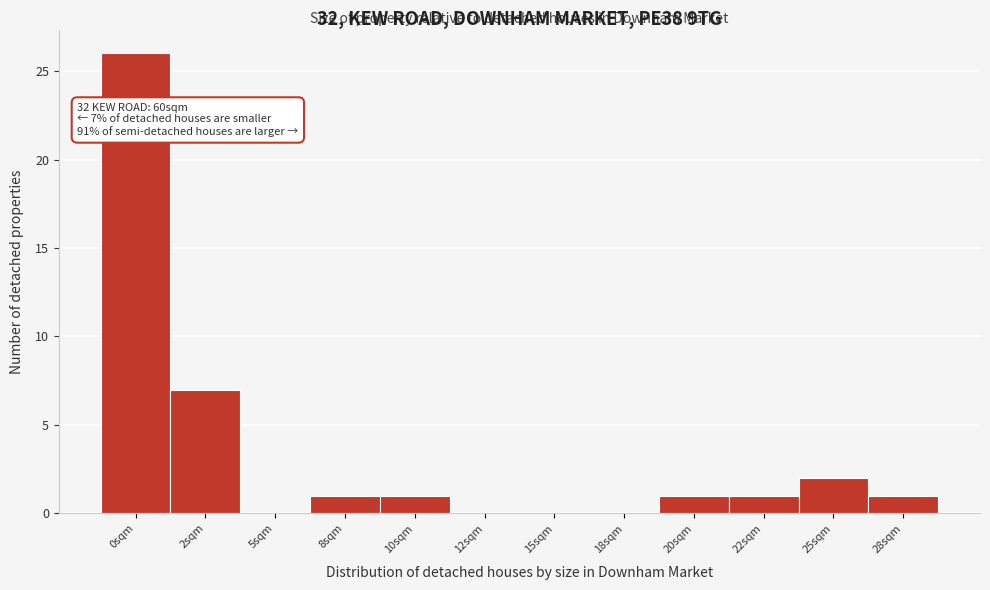

Reading left to right, list all the values displayed in this chart.

0sqm=26	2sqm=7	5sqm=0	8sqm=1	10sqm=1	12sqm=0	15sqm=0	18sqm=0	20sqm=1	22sqm=1	25sqm=2	28sqm=1